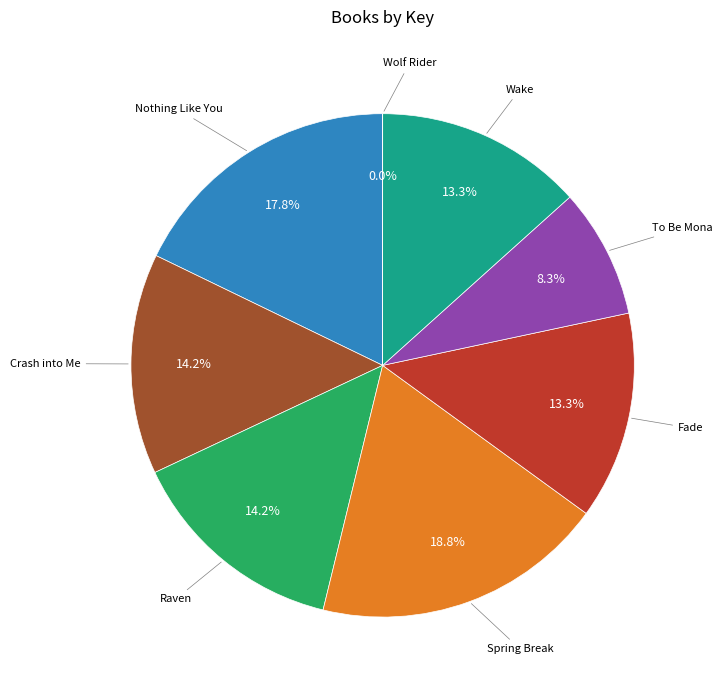

Does any single category account for the majority?

No